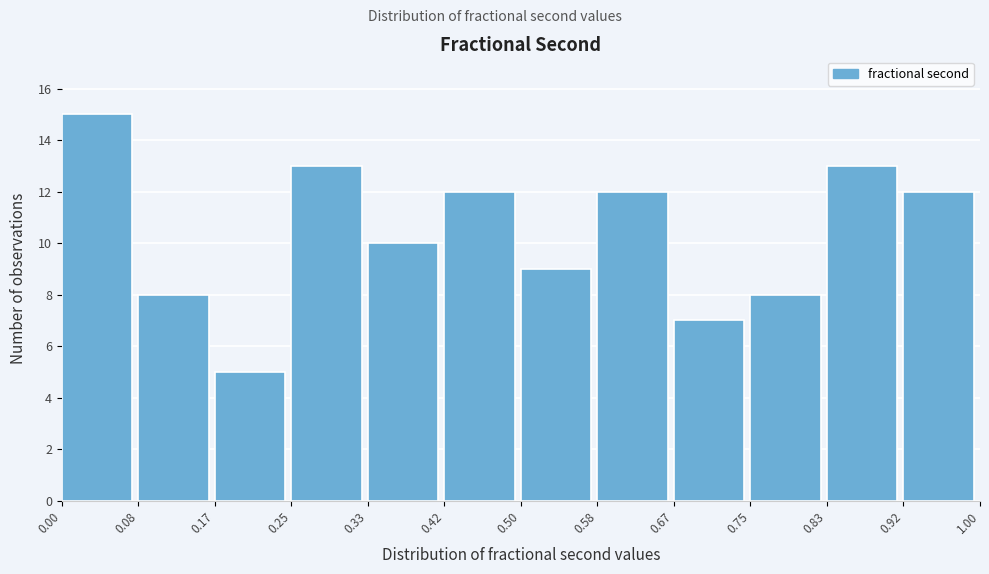

Reading left to right, list every bar in this chart as the range it spans on the x-axis followed by its height. The values are not printed on the chart, so give them approximately, as read against the axis.

0.00 to 0.08: 15
0.08 to 0.17: 8
0.17 to 0.25: 5
0.25 to 0.33: 13
0.33 to 0.42: 10
0.42 to 0.50: 12
0.50 to 0.58: 9
0.58 to 0.67: 12
0.67 to 0.75: 7
0.75 to 0.83: 8
0.83 to 0.92: 13
0.92 to 1.00: 12